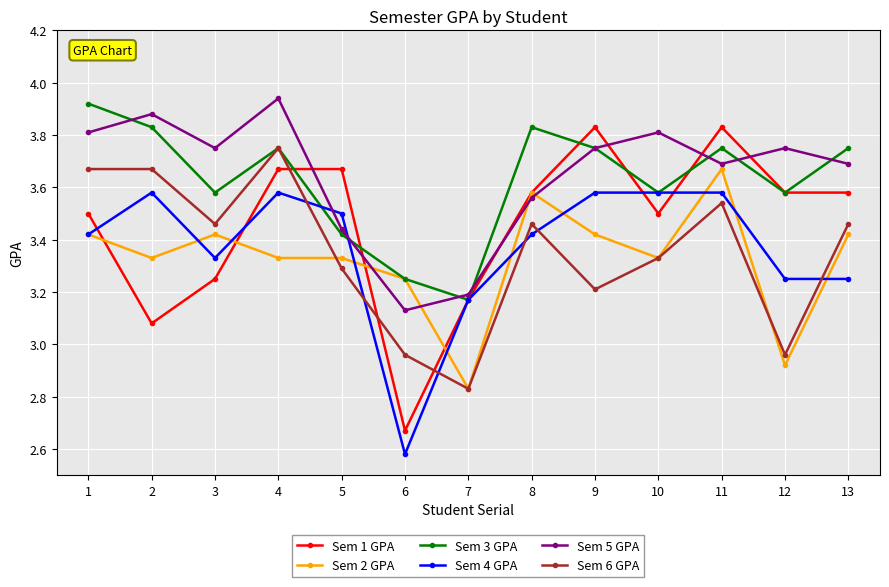

What is the difference between the Sem 1 GPA values at 4 and 10?

0.2